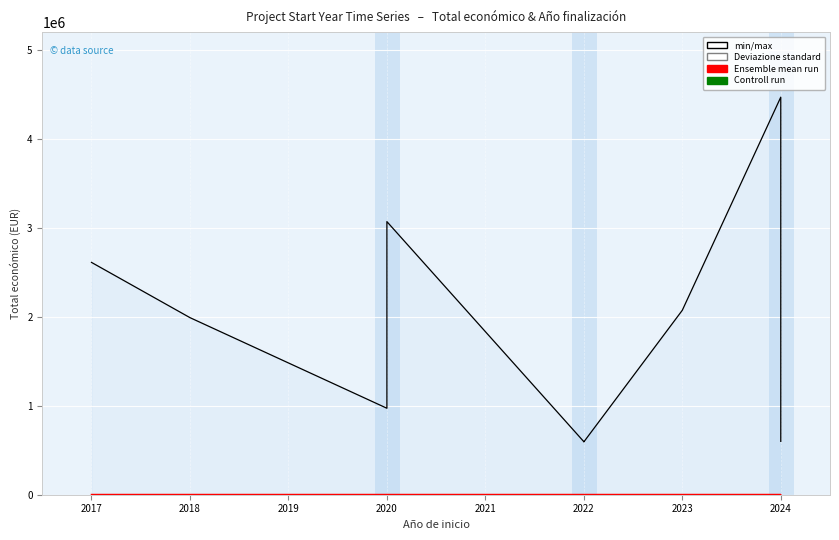

What is the value of the Total económico point at the 7th from the left?

593713